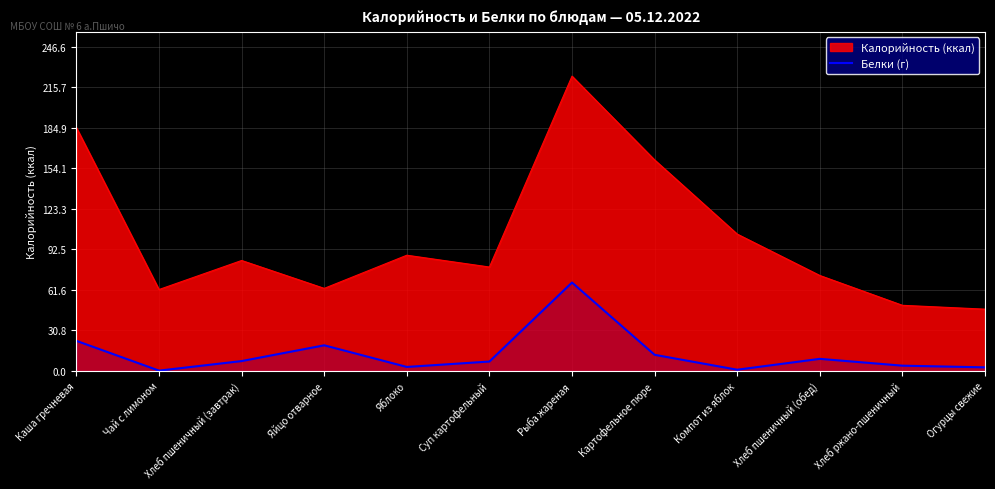

The value at Огурцы свежие is 1.6. True or false?

False